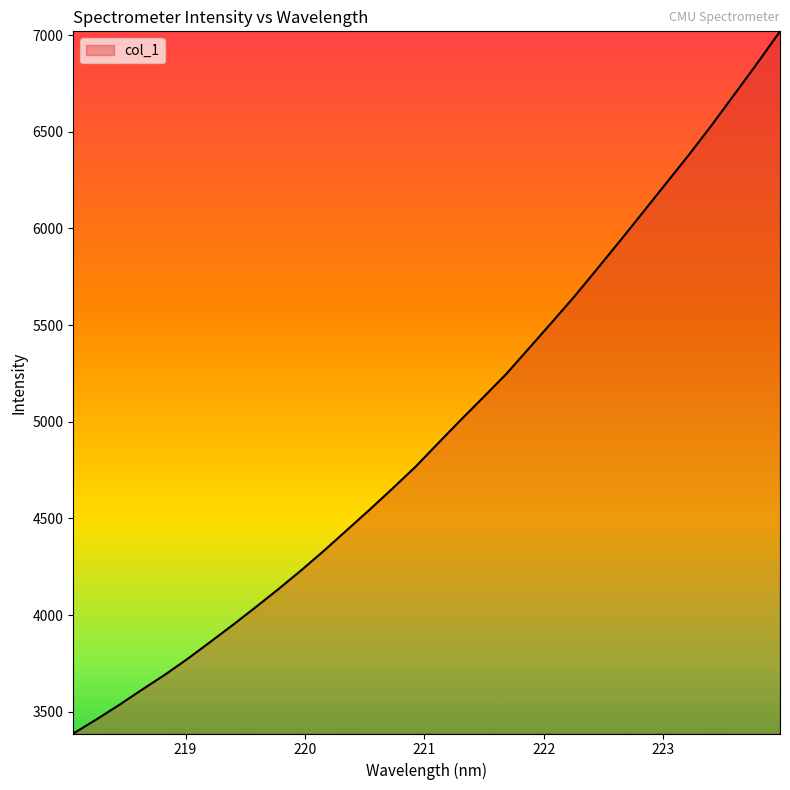

What is the difference between the maximum and minimum values?

3632.3